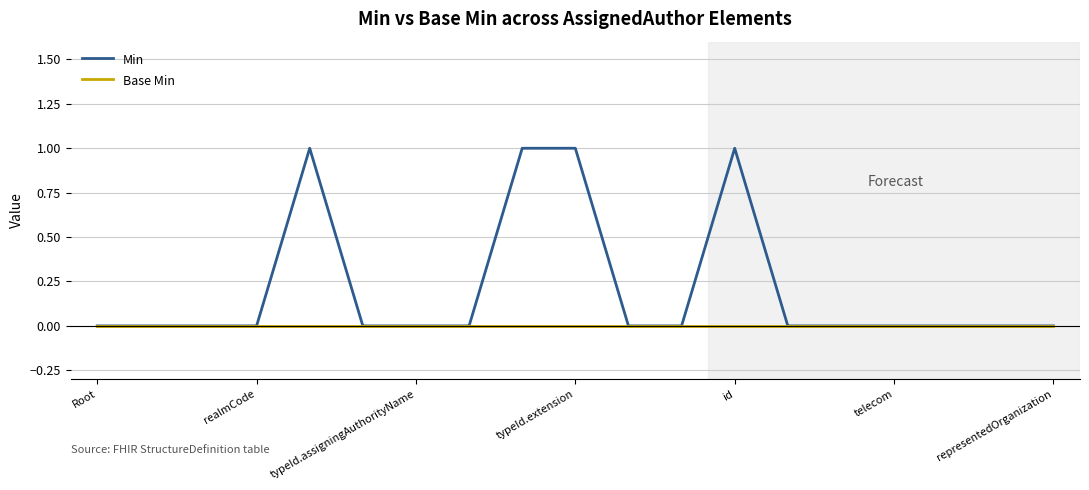

Which series has the widest spread of values?

Min